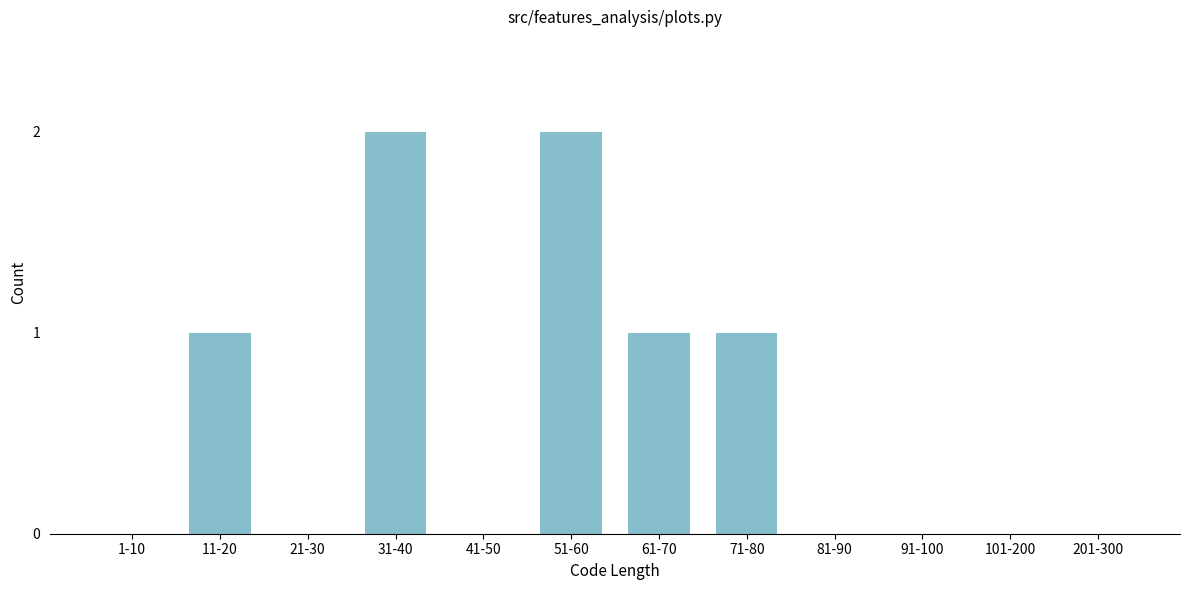

Reading left to right, list all the values displayed in this chart.

1-10=0	11-20=1	21-30=0	31-40=2	41-50=0	51-60=2	61-70=1	71-80=1	81-90=0	91-100=0	101-200=0	201-300=0